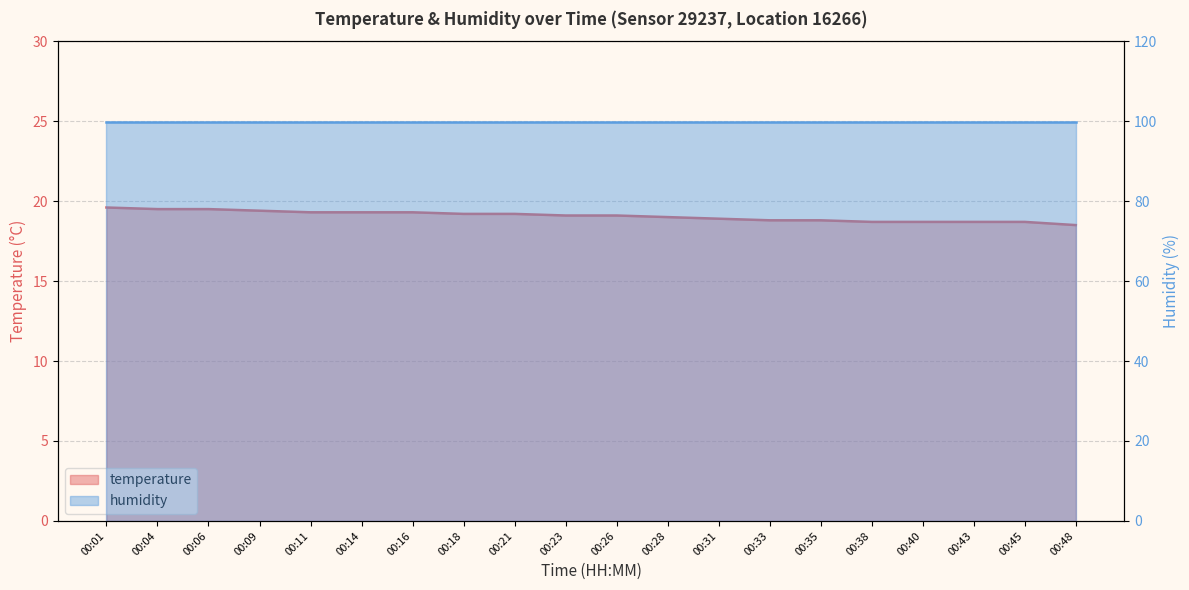

The value at 00:18 is 19.2. True or false?

True